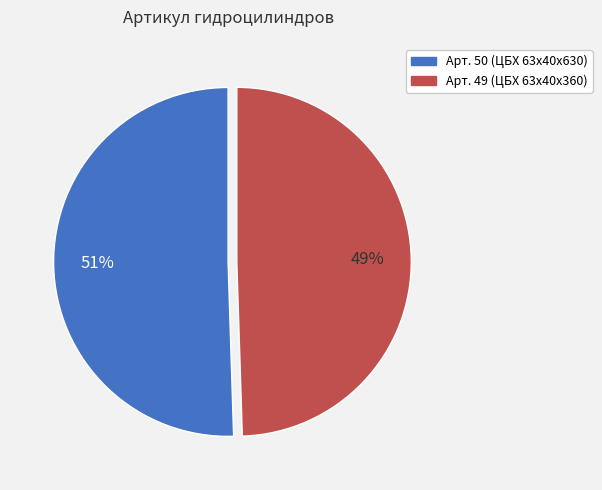

Count the number of slices in the pie.

2